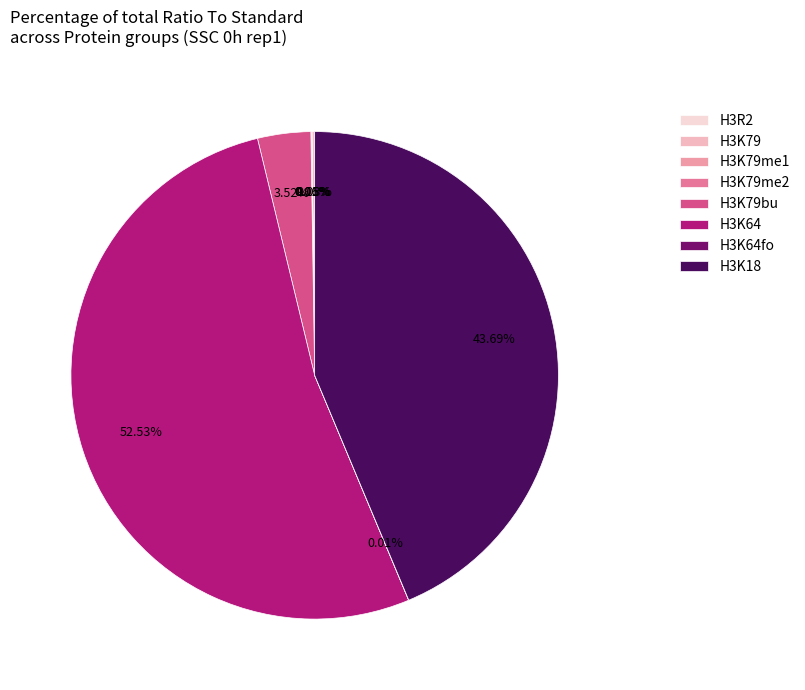

Is there any slice that represents more than half of the pie?

Yes